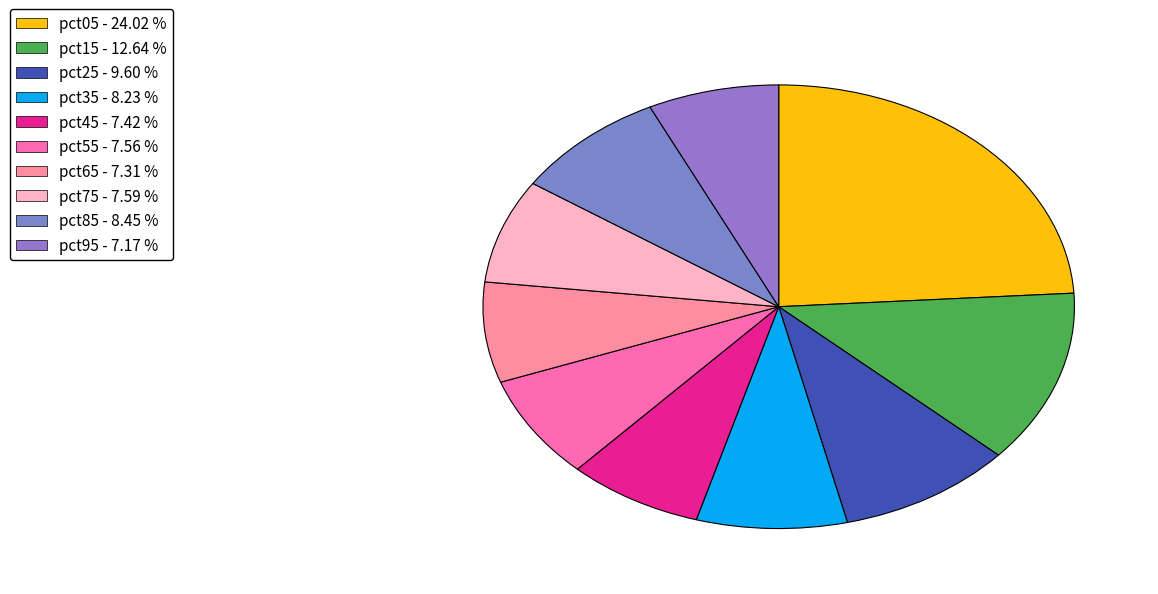

How much of the chart is everything except pct65?

92.7%